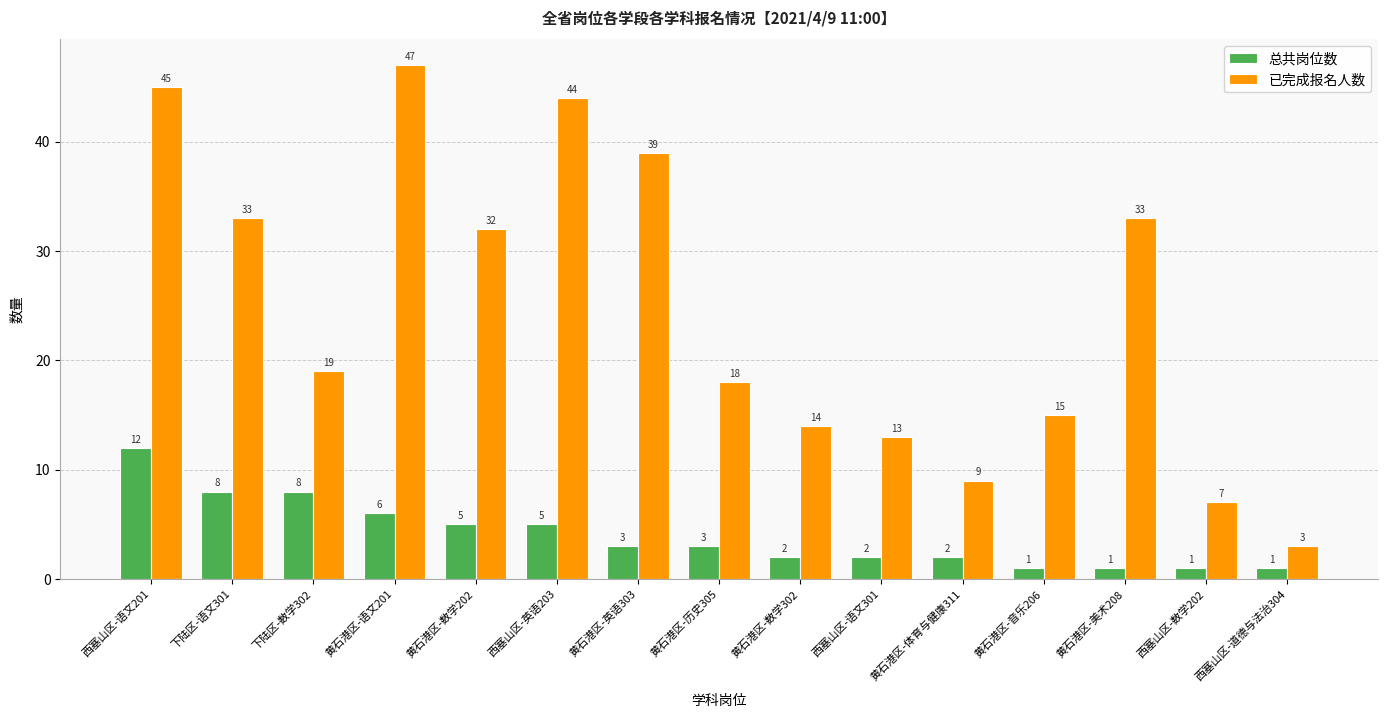

What is the difference between the maximum and minimum values in the 总共岗位数 series?

11